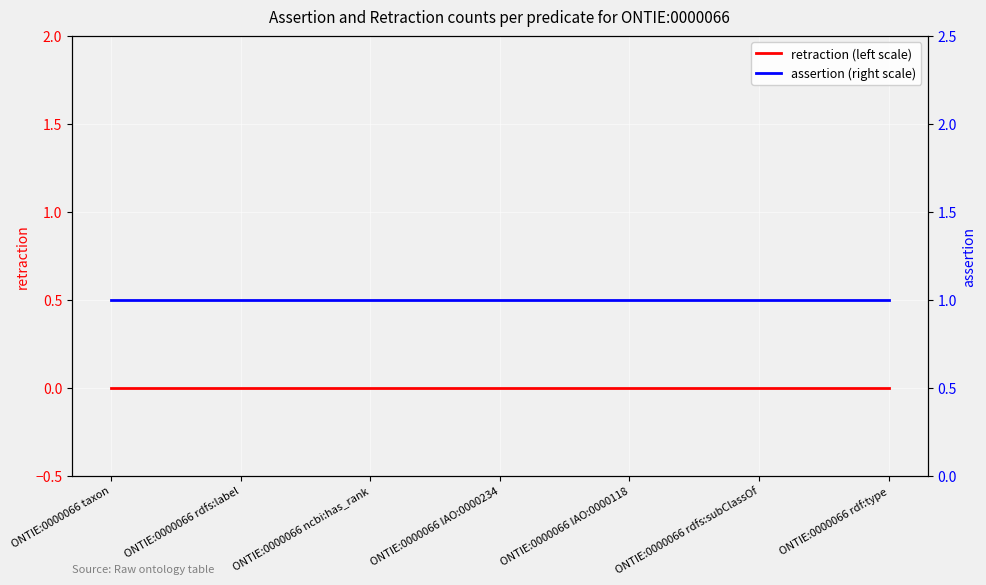

What are all the series names shown in the legend?

retraction (left scale), assertion (right scale)